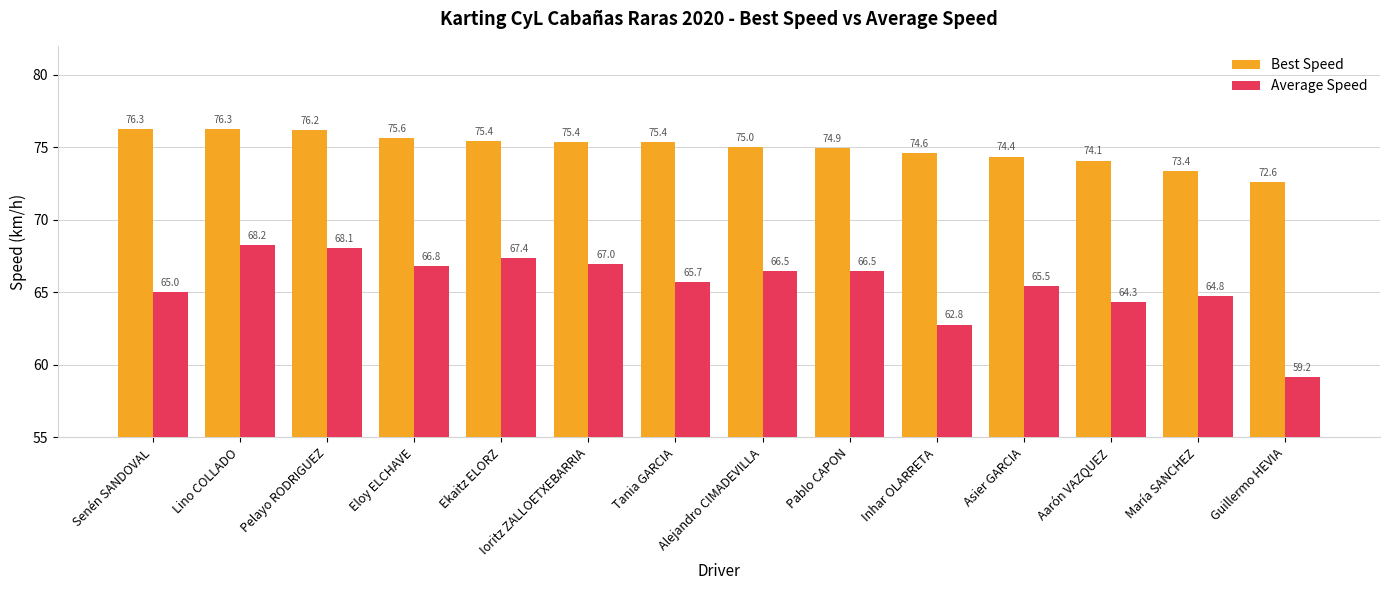

Are the bars horizontal?

No